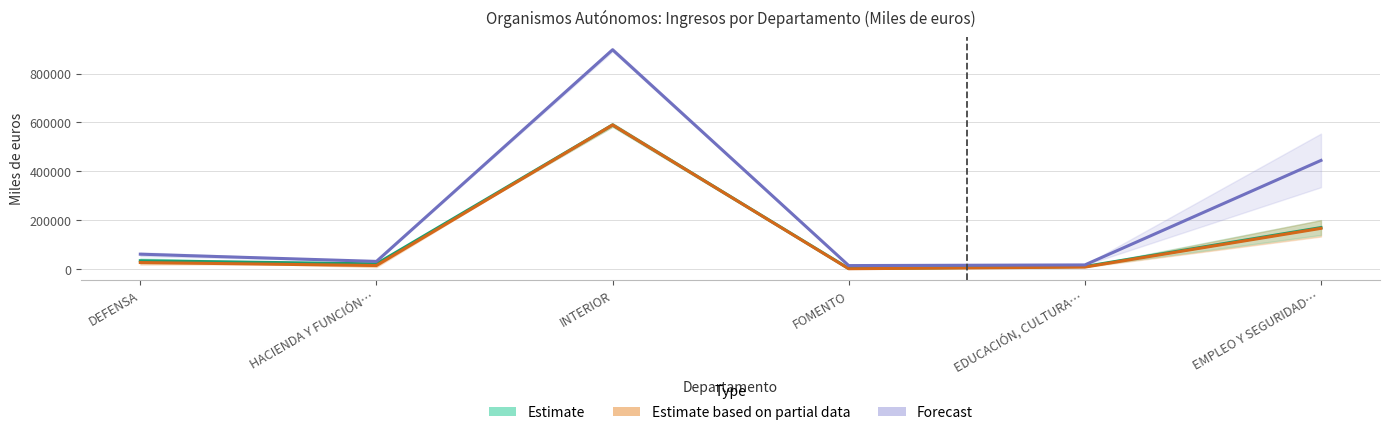

What is the sum of all Estimate based on partial data values?

811944.0